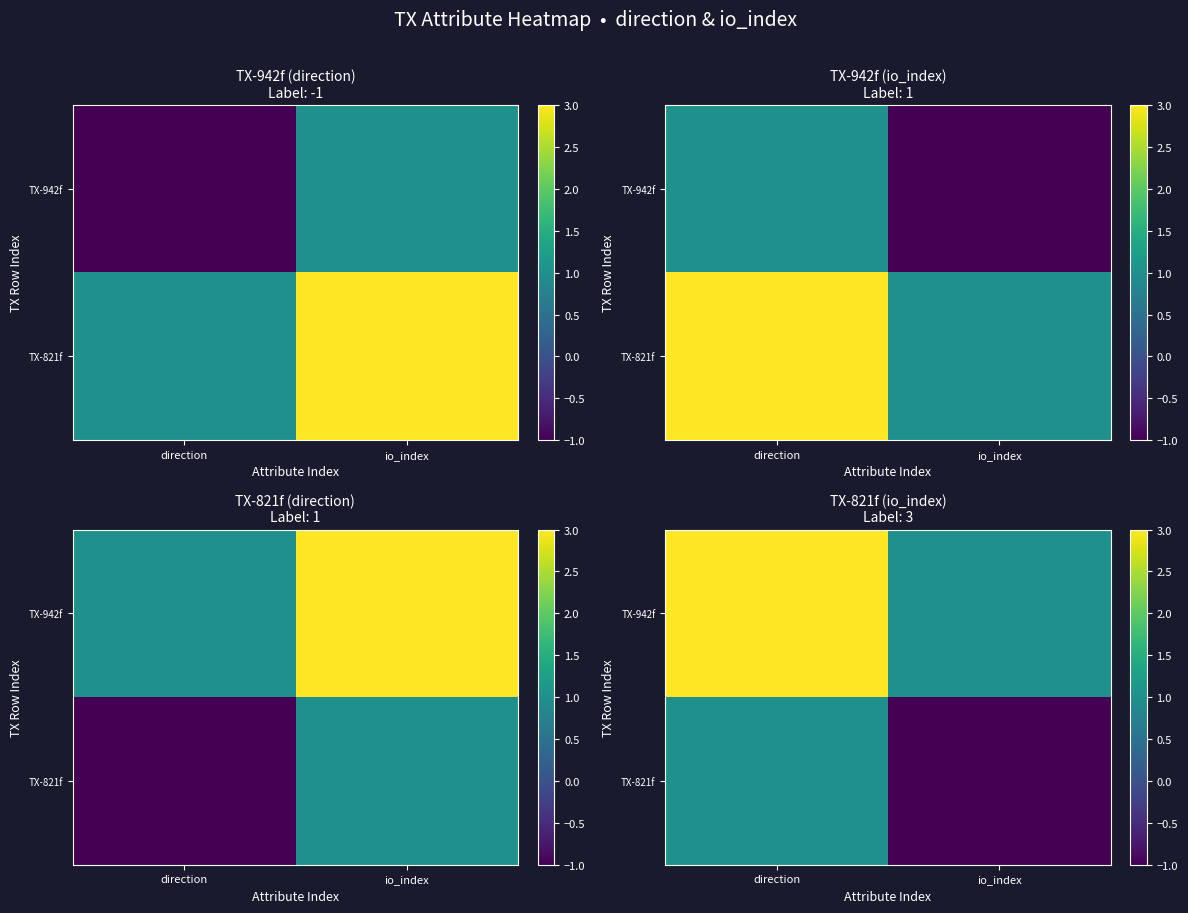

How many TX-942f values are between 1 and 3?

2